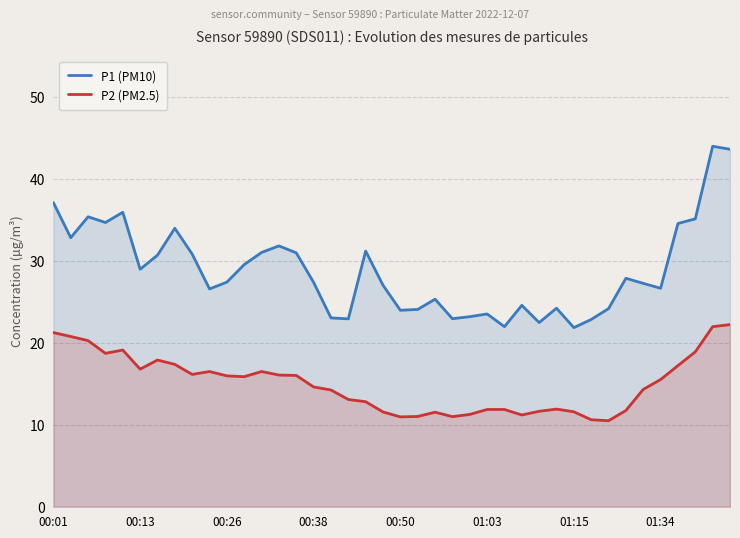

Rank the series by their average value, from lowest to highest.

P2 (PM2.5), P1 (PM10)